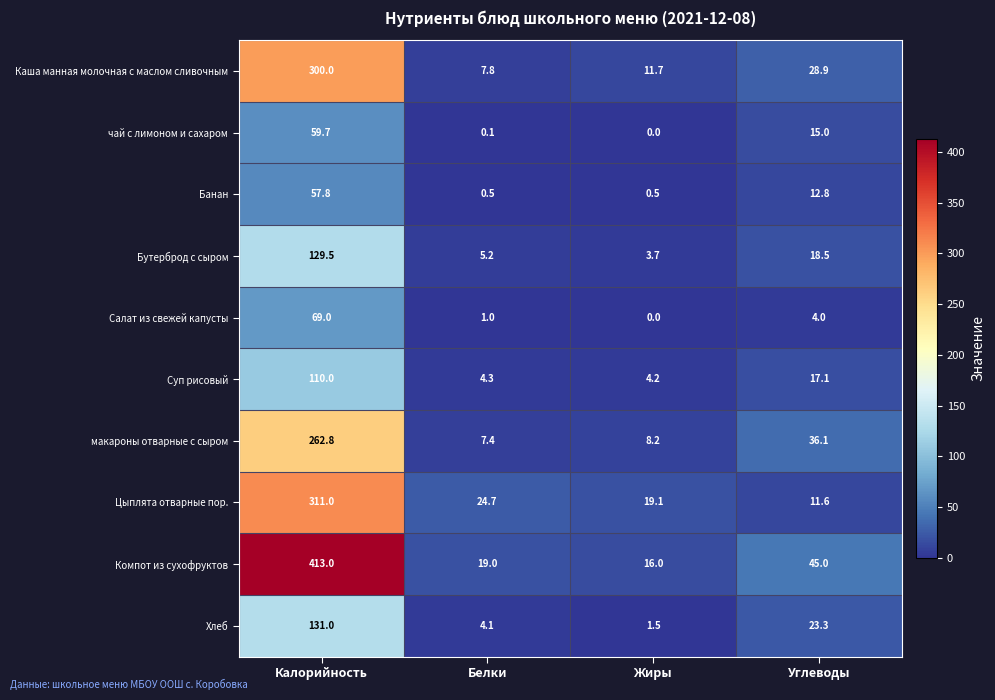

Which series has the widest spread of values?

Компот из сухофруктов